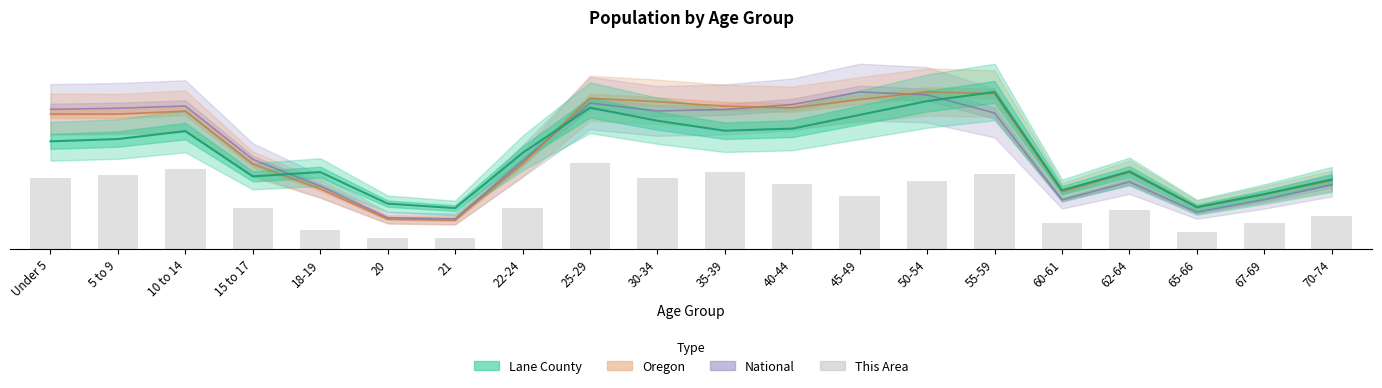

What is the value of the 7th bar from the left?

1931.9